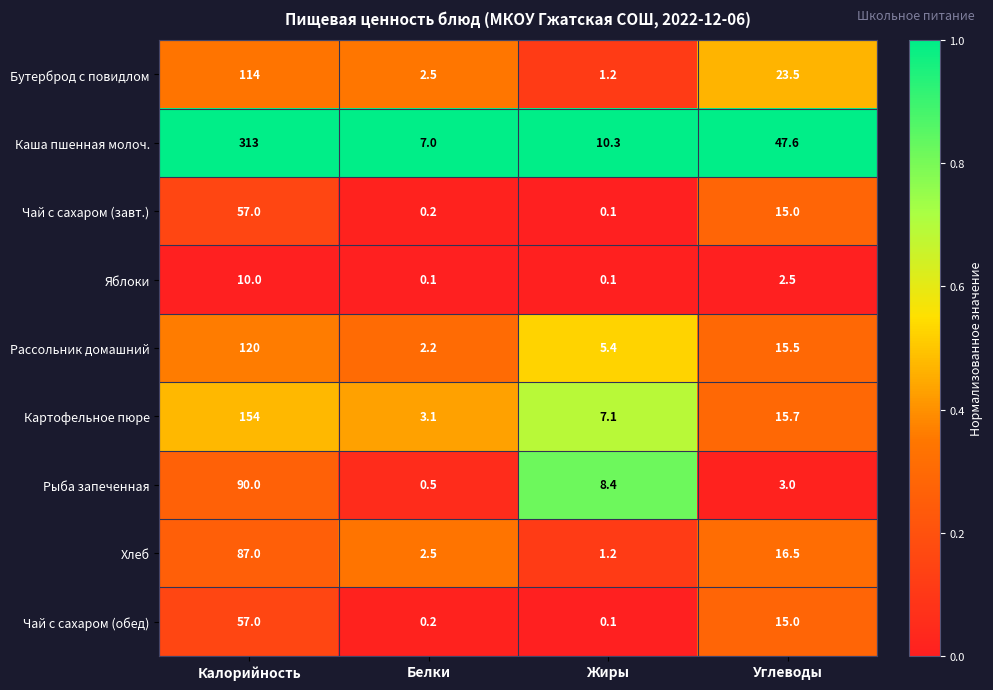

At which label is Яблоки closest to 5?

Углеводы